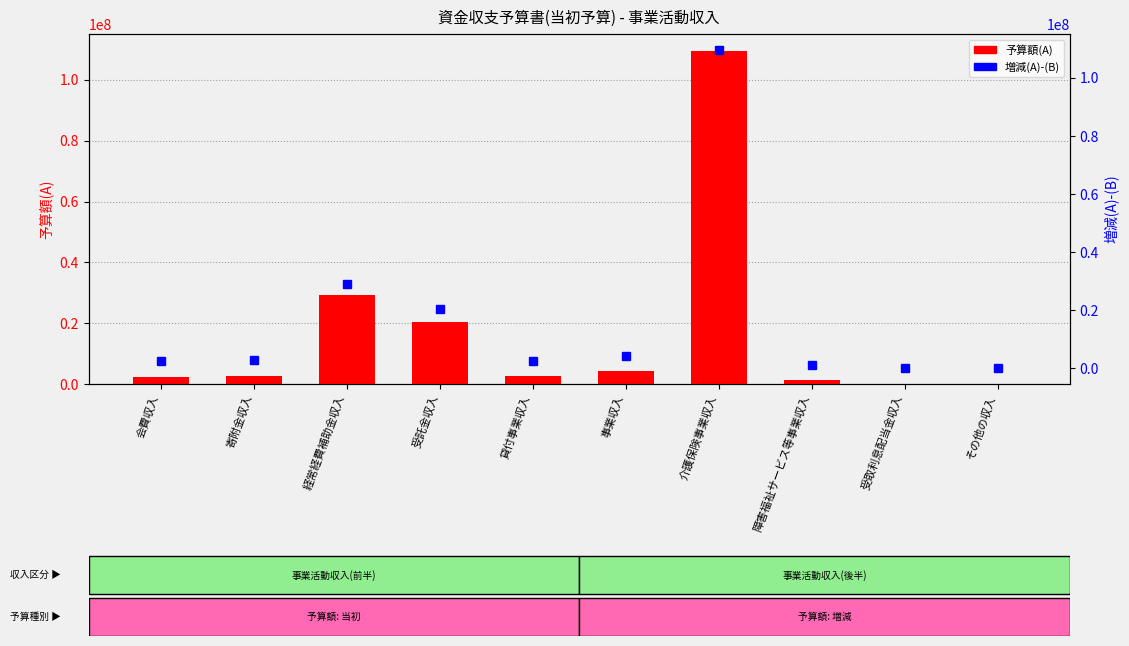

What is the difference between the maximum and second lowest values in the 増減(A)-(B) series?

109457000